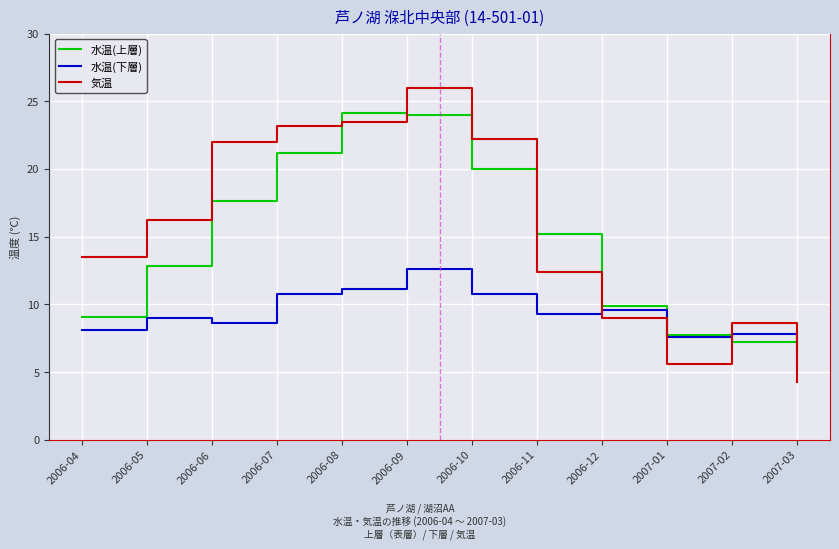

Rank the series at 2006-10 from lowest to highest value.

水温(下層), 水温(上層), 気温